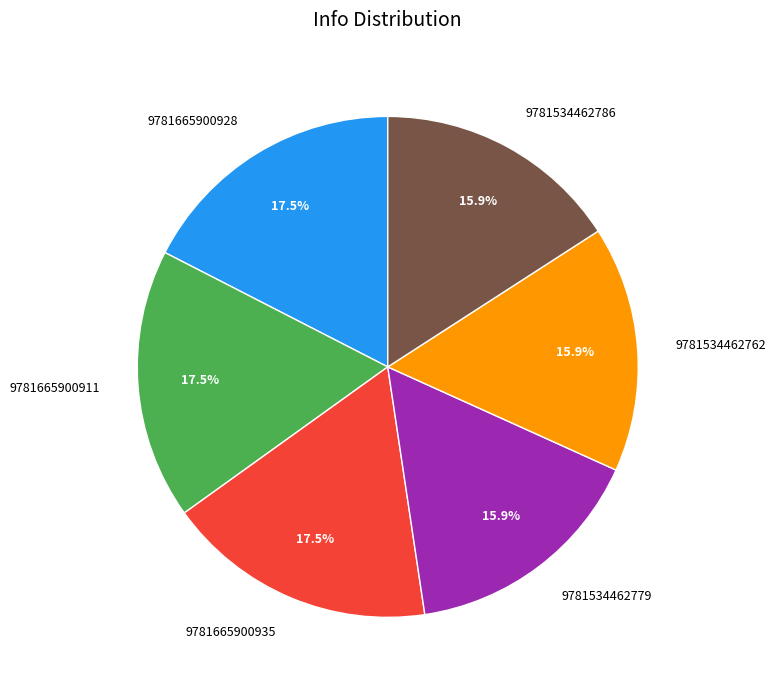

Is there a majority slice in this chart?

No